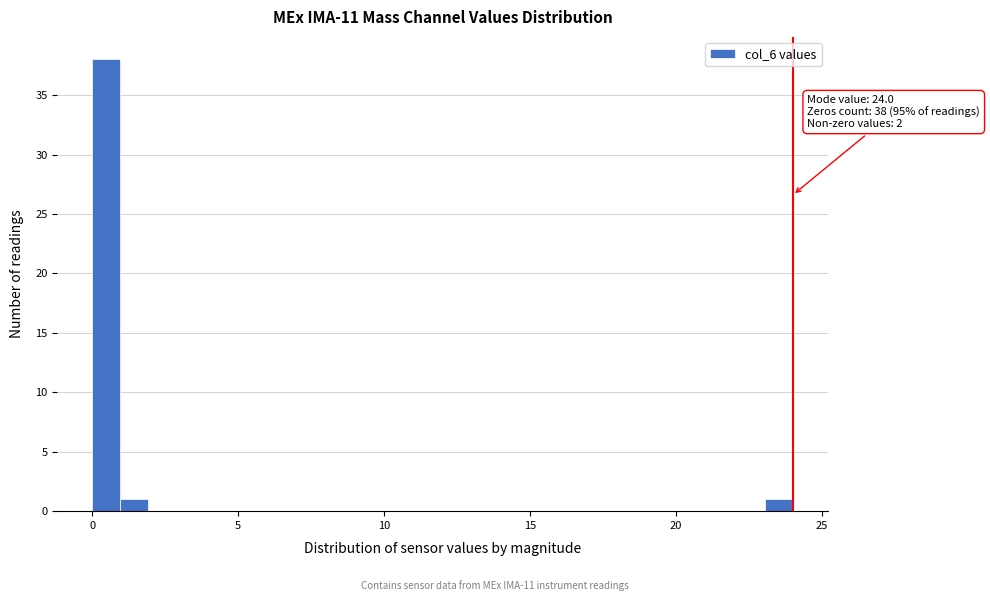

Around what value on the x-axis is the tallest bar? Give the approximate position of its centre, as read against the axis.

0.5